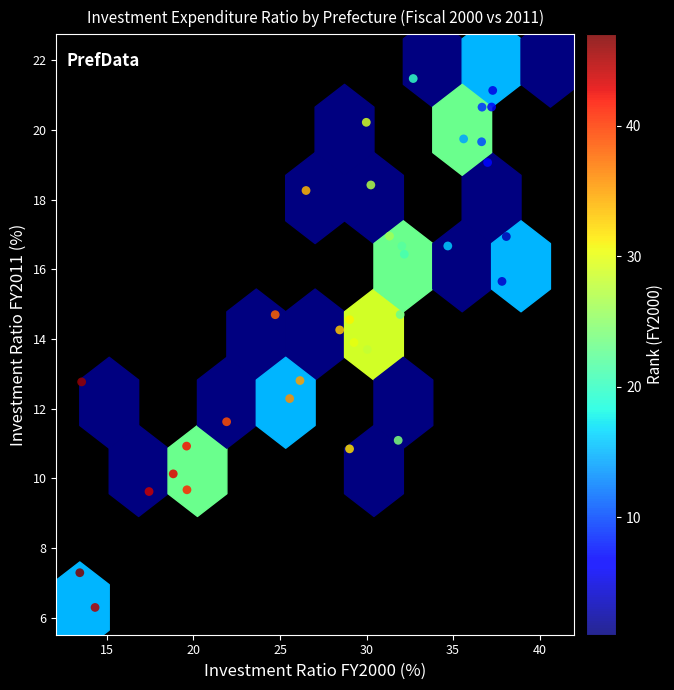

What is the range of Y values (max minus min)?

15.7